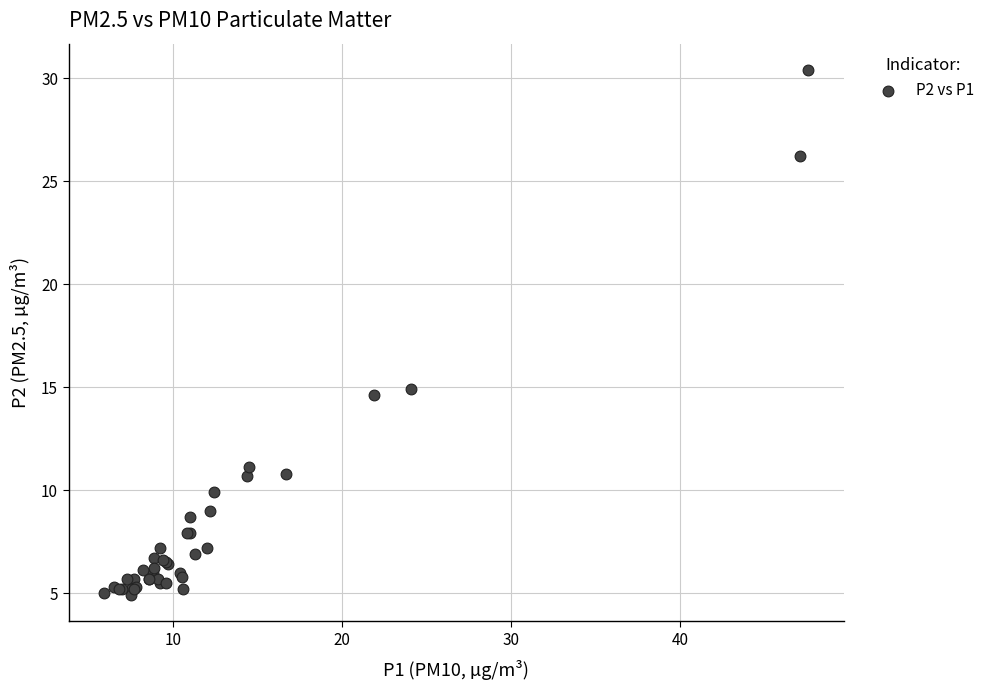

What Y value in the scatter plot is closest to 17?

14.9